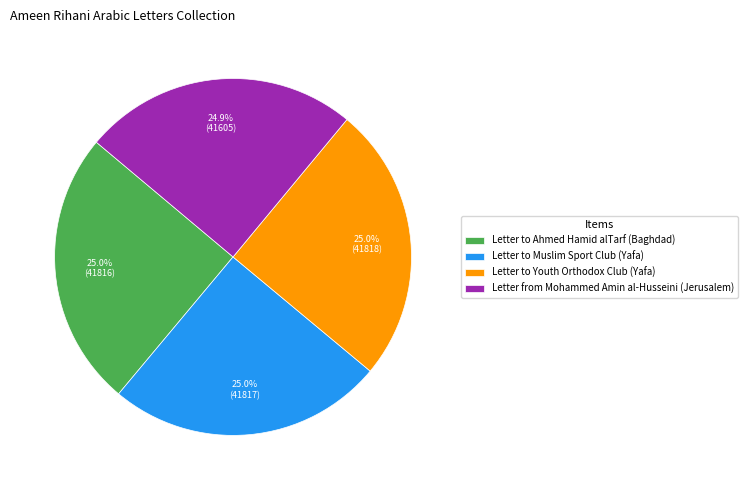

Approximately how many times larger is the value at Letter to Youth Orthodox Club (Yafa) compared to Letter to Ahmed Hamid alTarf (Baghdad)?

1.0